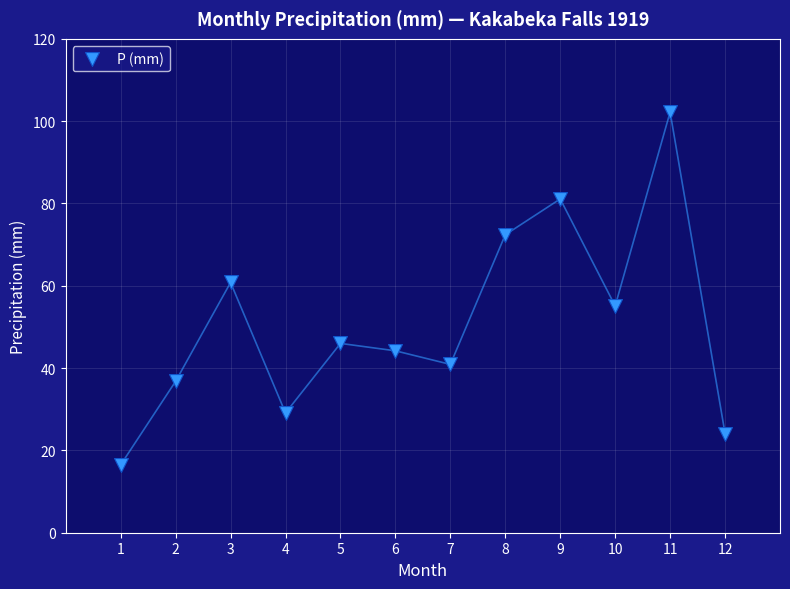

What Y value in the scatter plot is closest to 59?

60.8